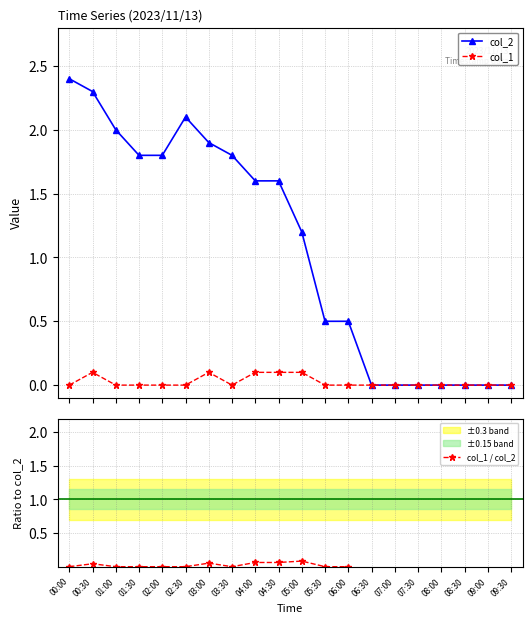

Count the col_1 values in the range 0 to 1.

20